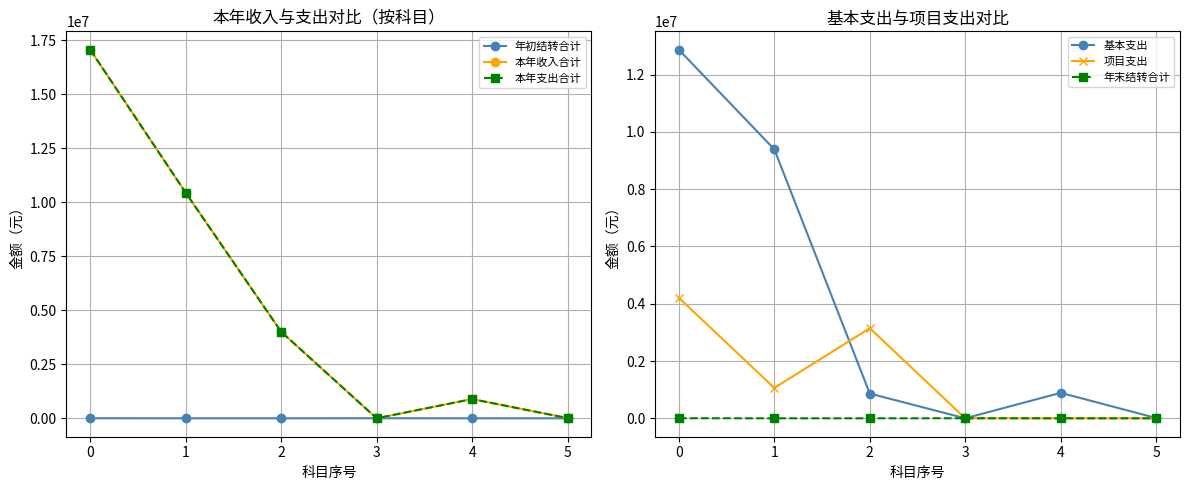

What is the value of the 本年支出合计 point at the 6th from the left?

9260.8